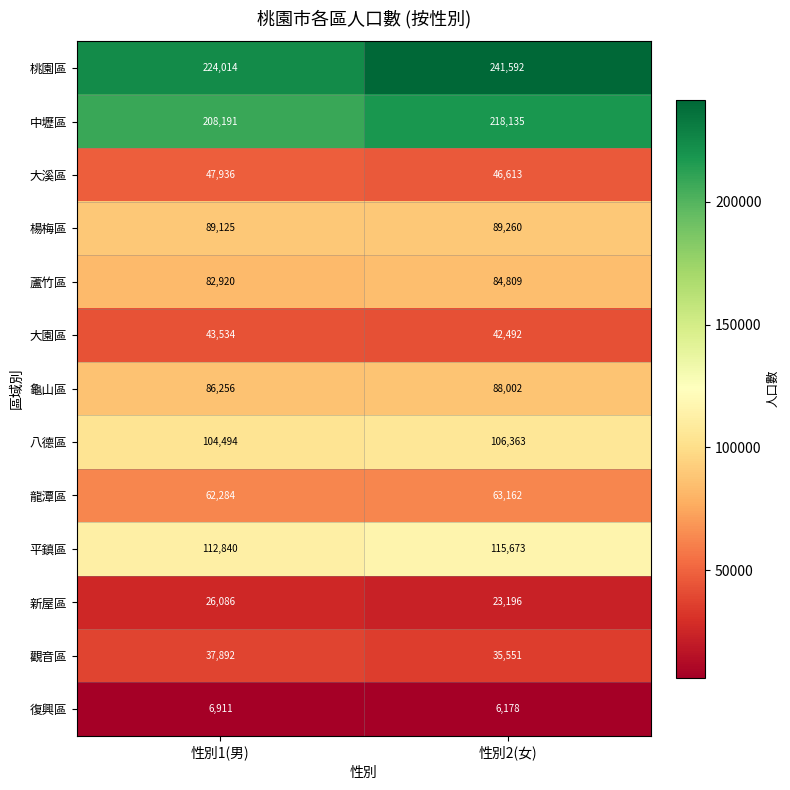

Which category has the lowest value across all series?

性別2(女)